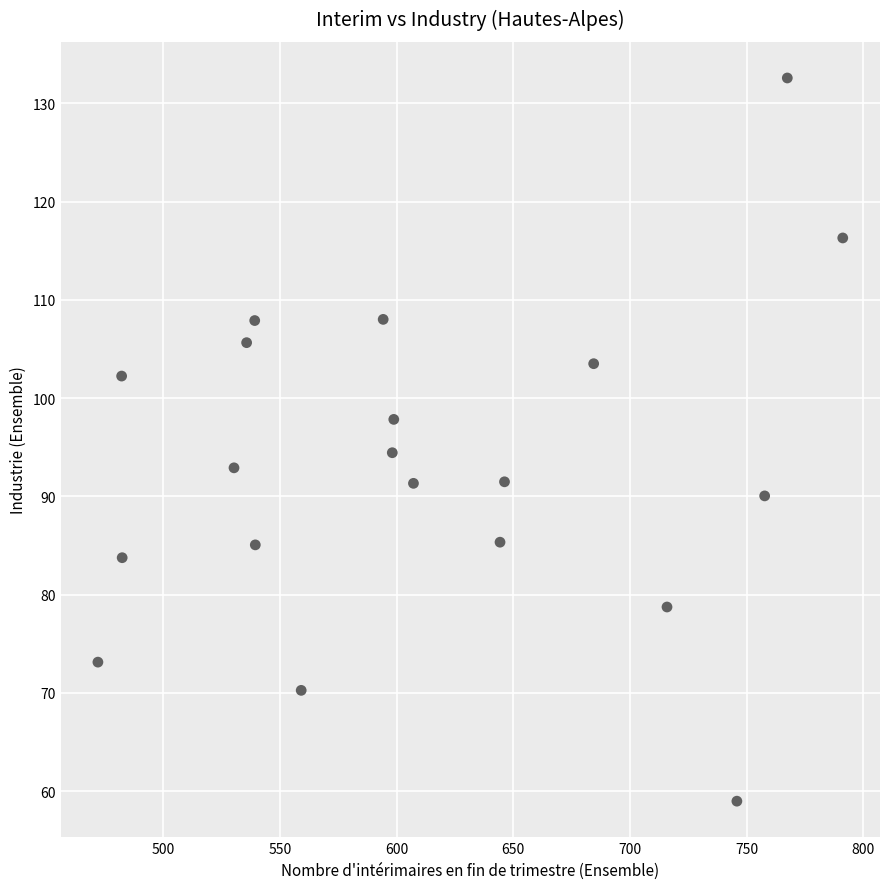

What is the range of X values (max minus min)?

319.2